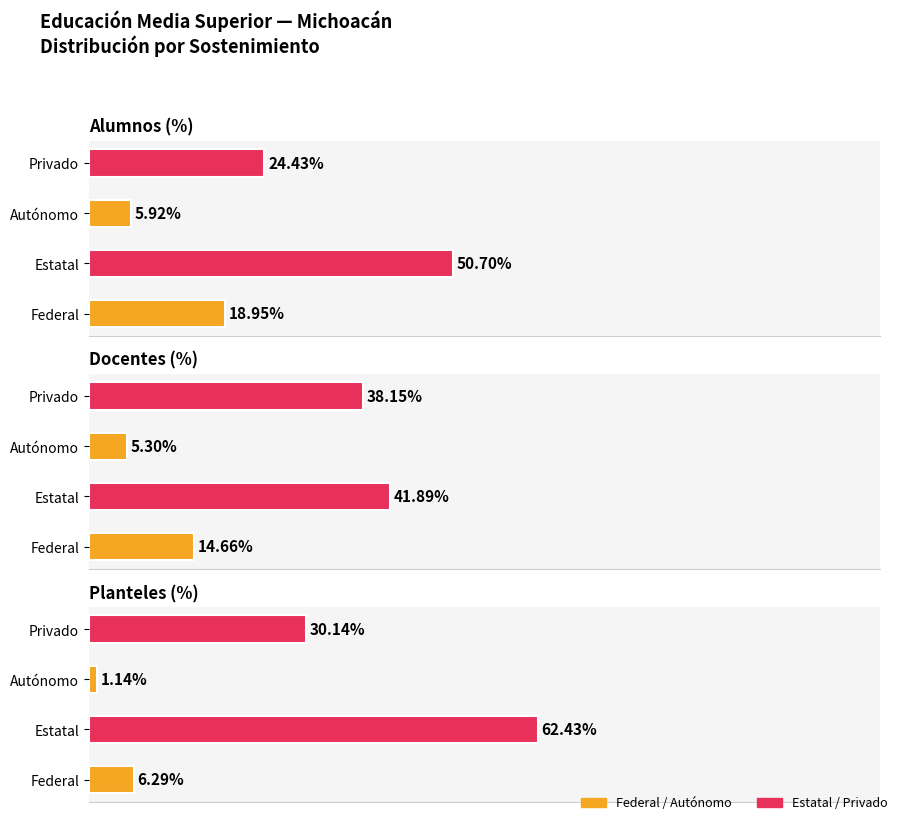

What is the sum of all Planteles Abs. values?

700